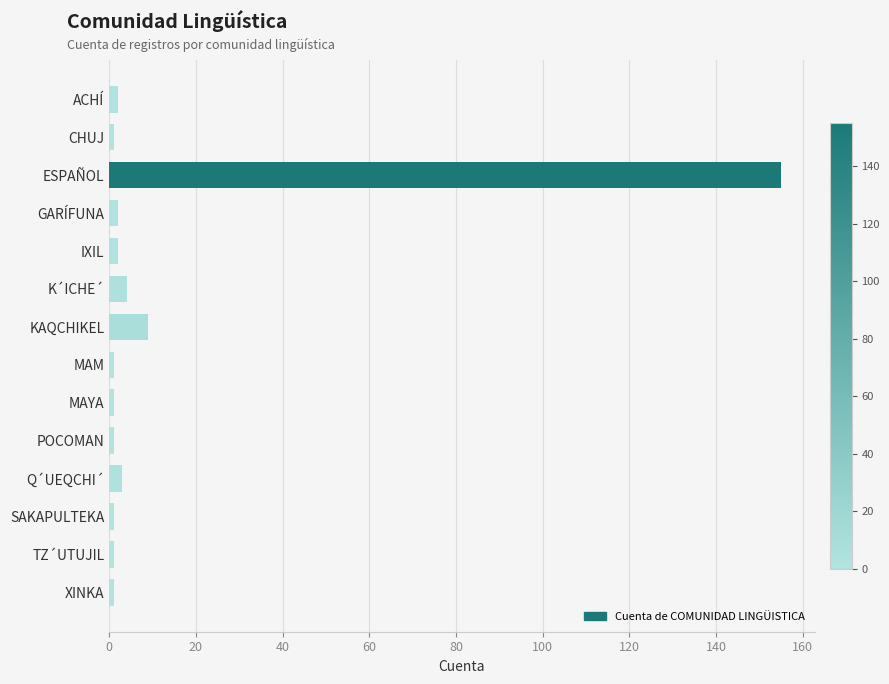

What is the label of the 13th bar from the top?

TZ´UTUJIL